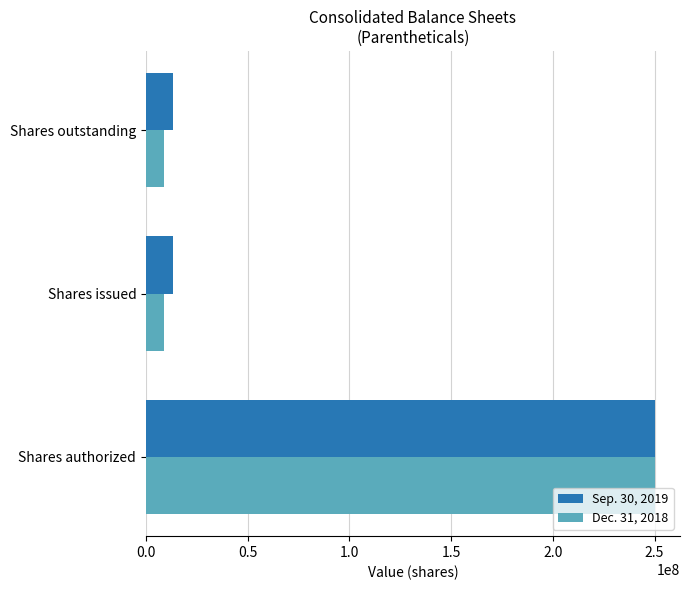

What is the difference between the maximum and second lowest values in the Sep. 30, 2019 series?

236630999